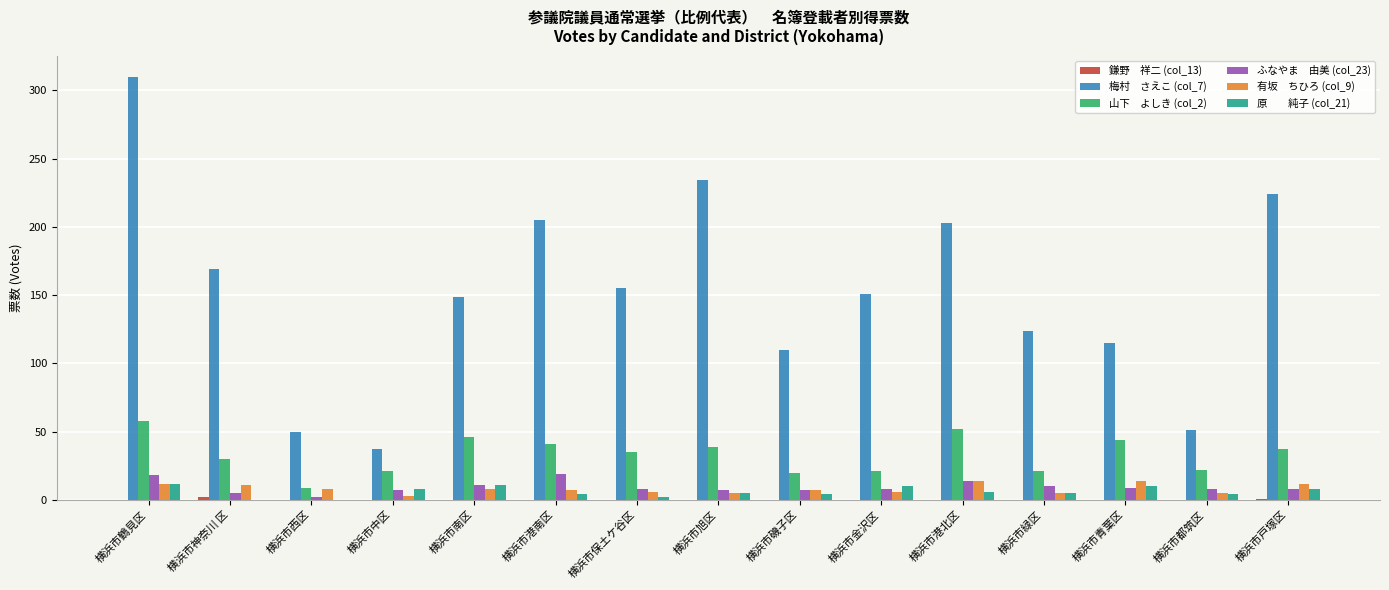

What is the maximum value shown in the chart?

310